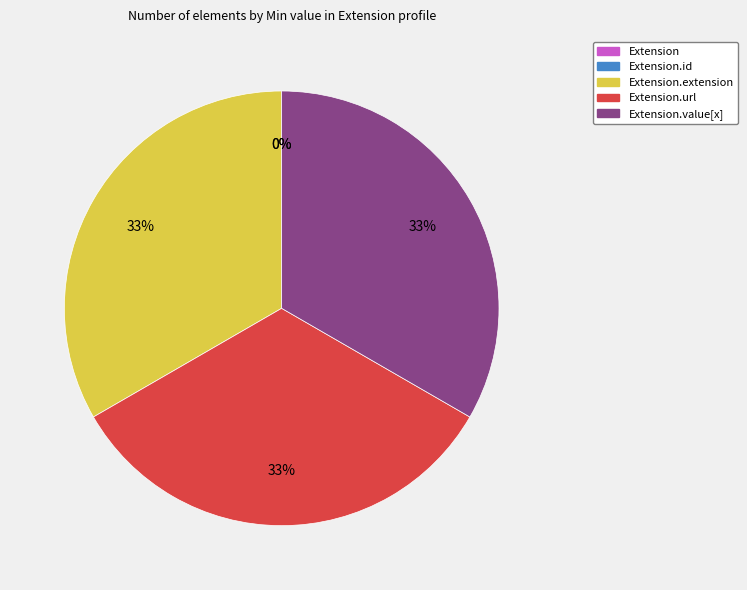

What is the smallest slice in the pie chart?

Extension